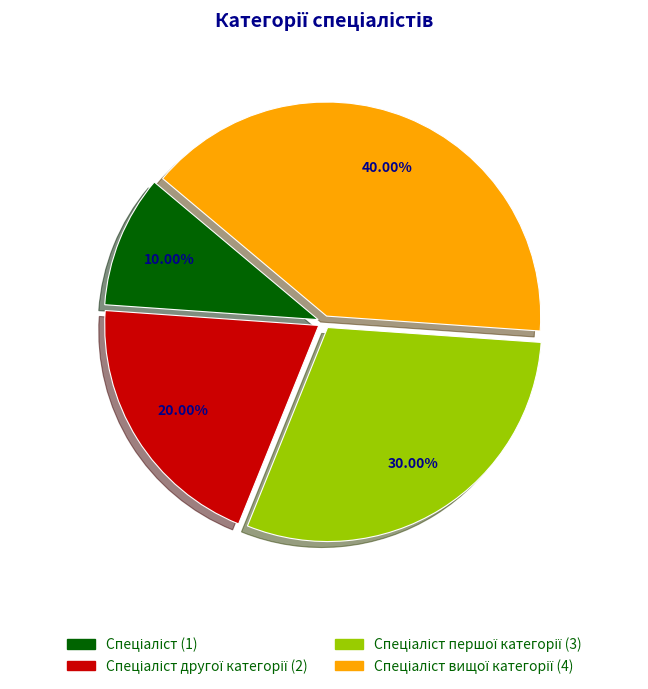

Is there a majority slice in this chart?

No